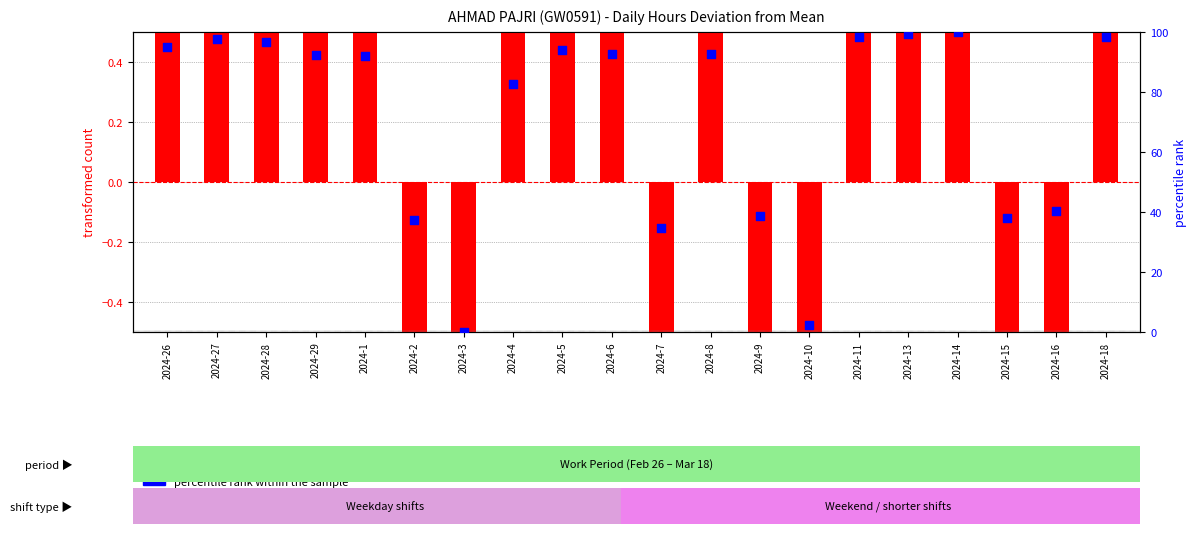

What is the ratio of the value at 2024-11 to the value at 2024-6?

1.1